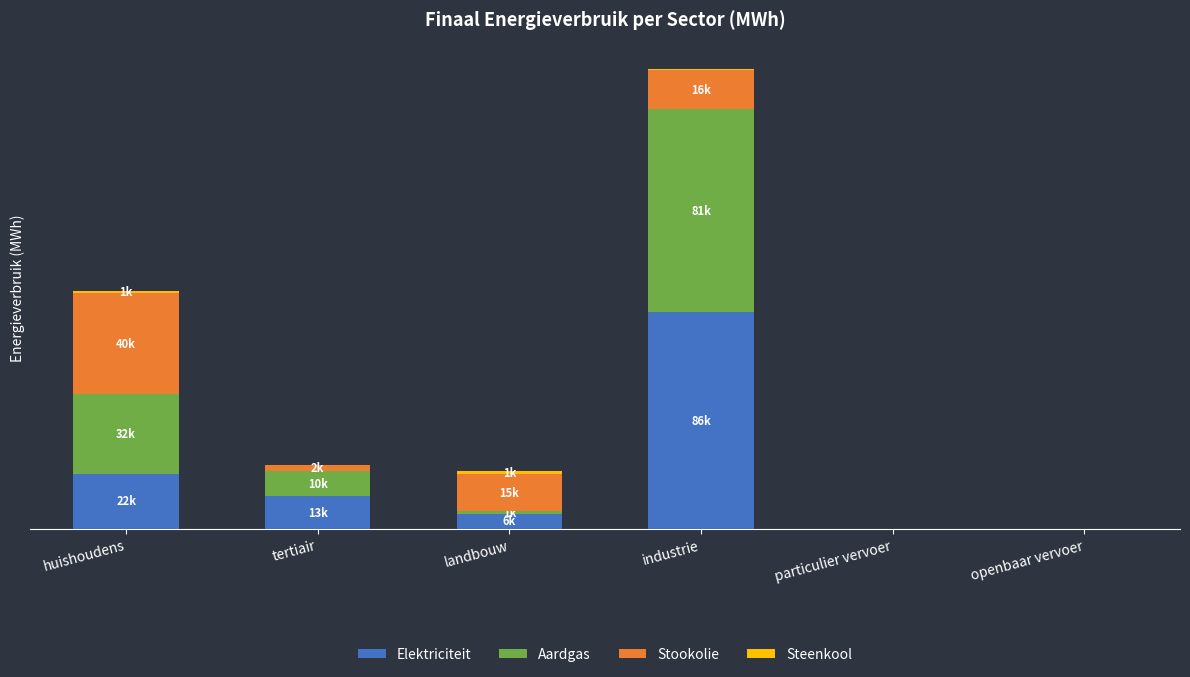

Which series has the widest spread of values?

Elektriciteit